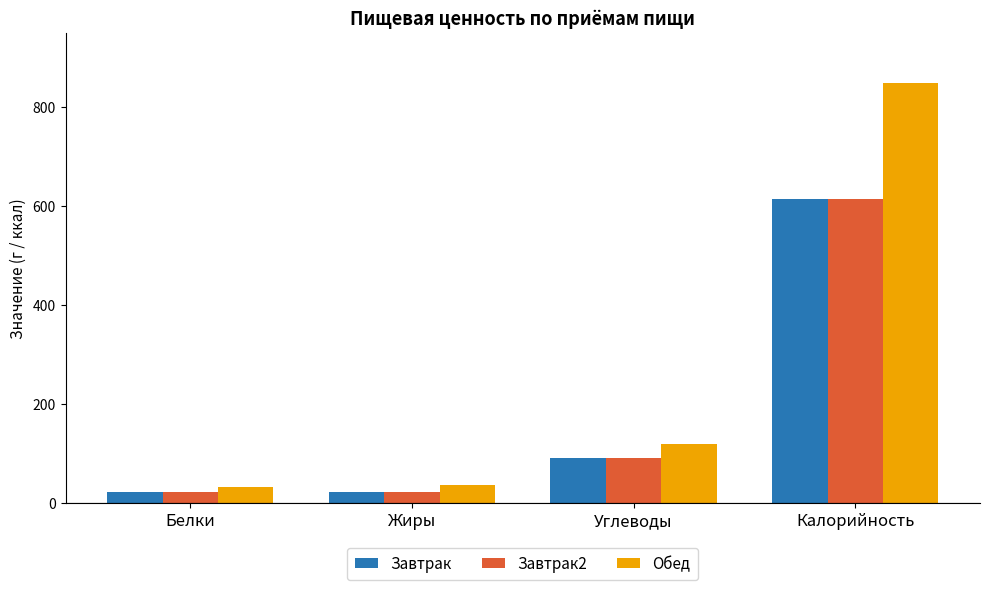

How many distinct data groups are displayed?

3